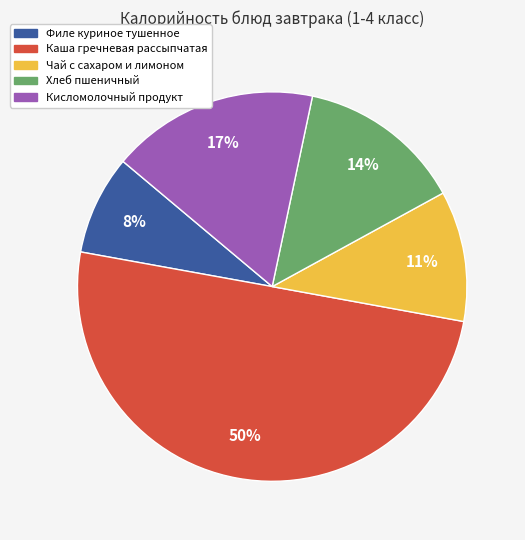

Rank the categories by value from lowest to highest.

Филе куриное тушенное, Чай с сахаром и лимоном, Хлеб пшеничный, Кисломолочный продукт, Каша гречневая рассыпчатая